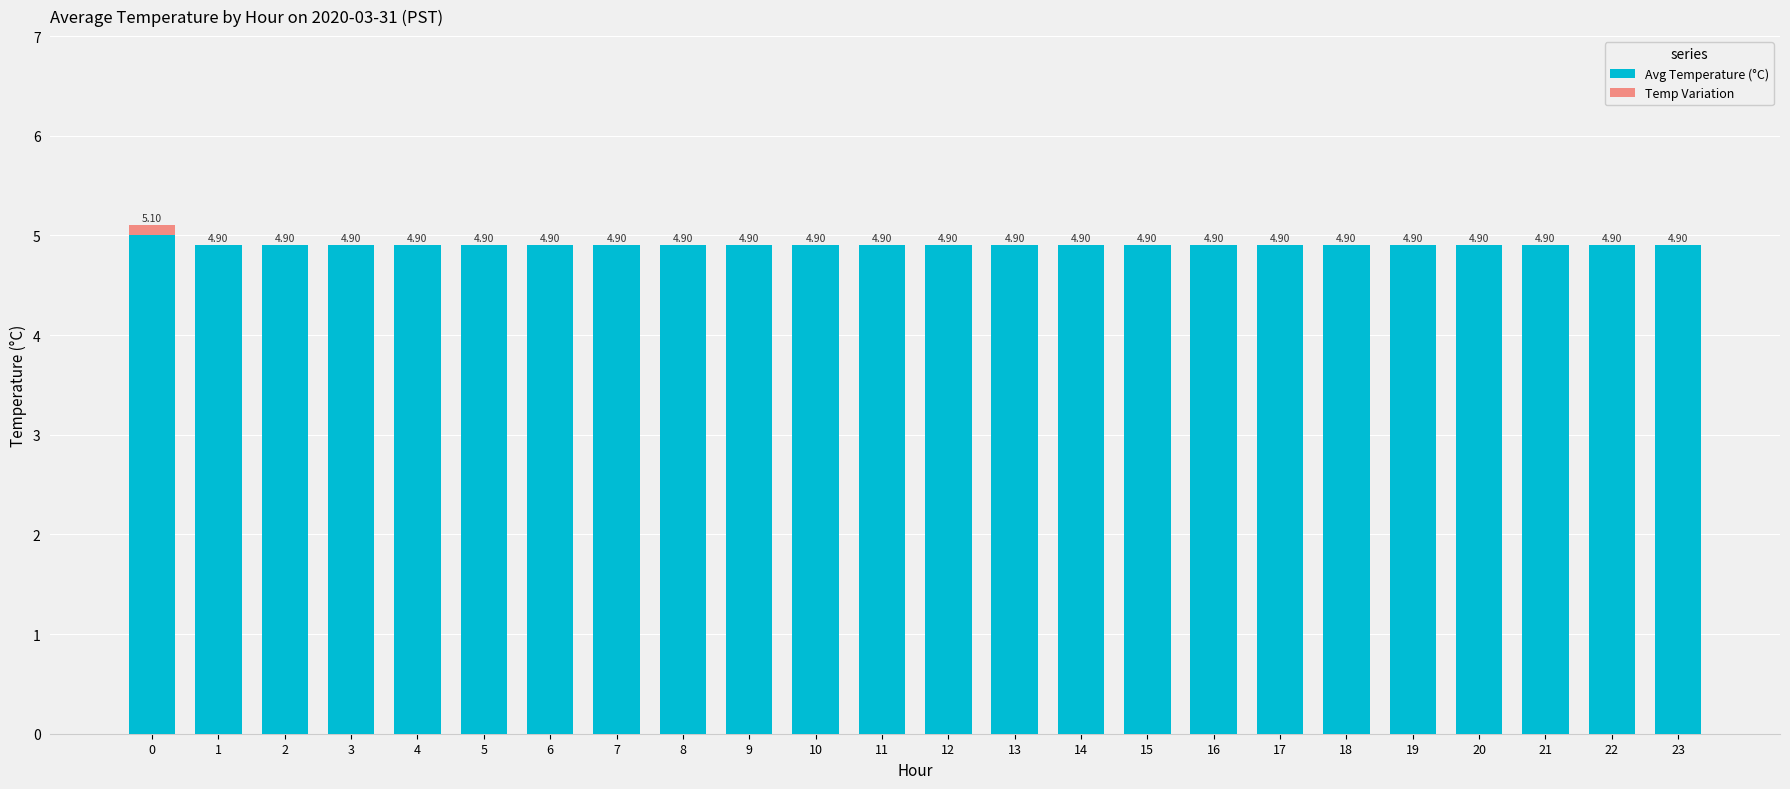

What is the total value across all series at 23?

4.9